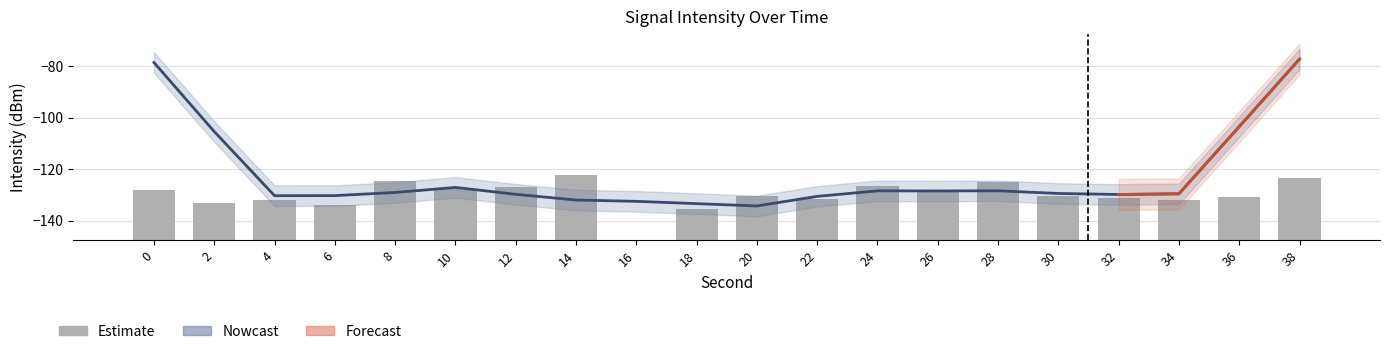

Which series has the largest range (max minus min)?

Nowcast